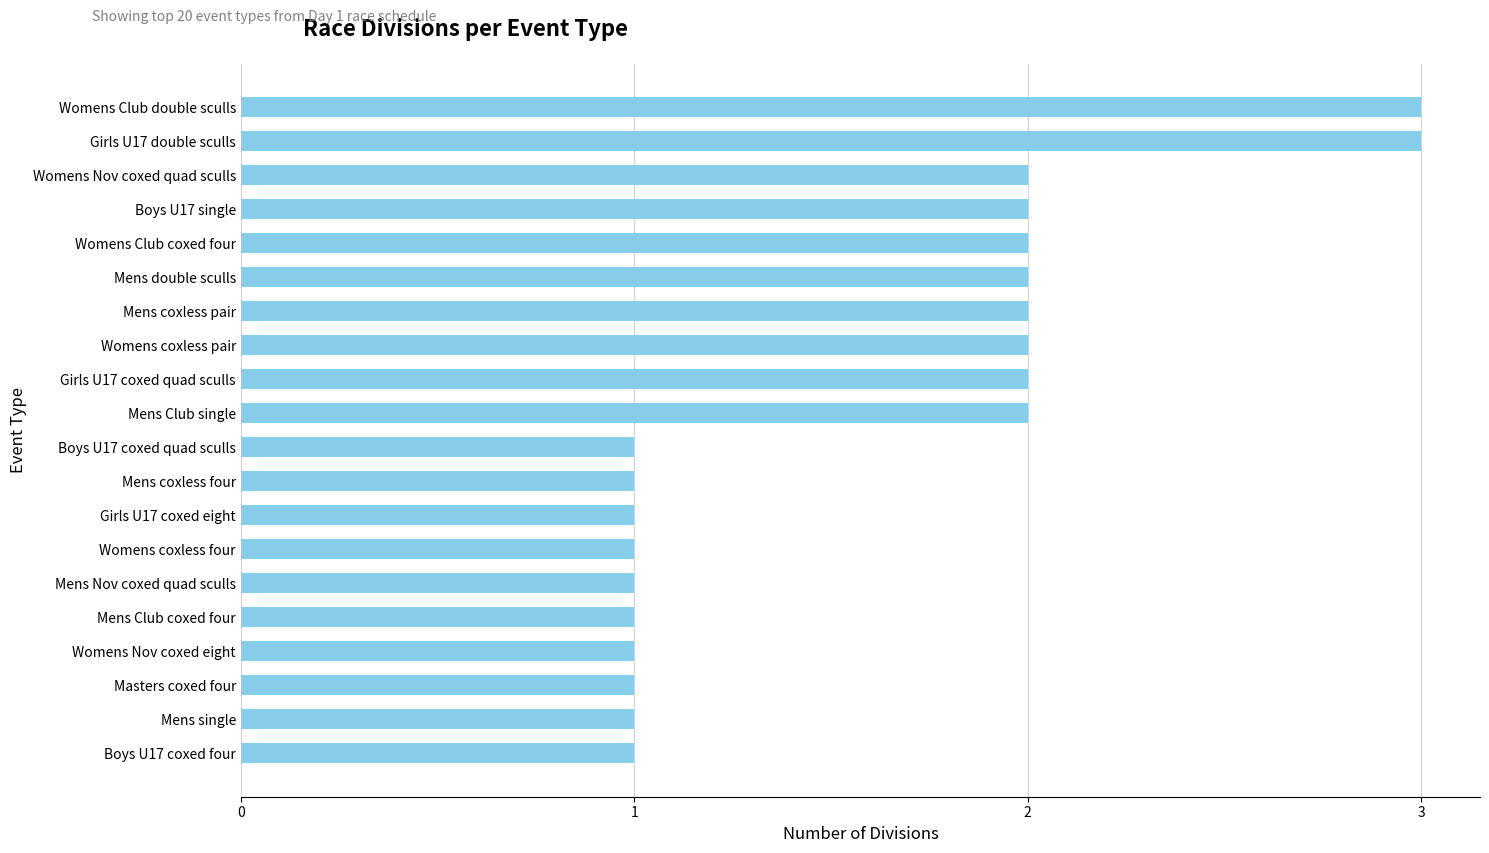

The value at Mens Club single is 2. True or false?

True